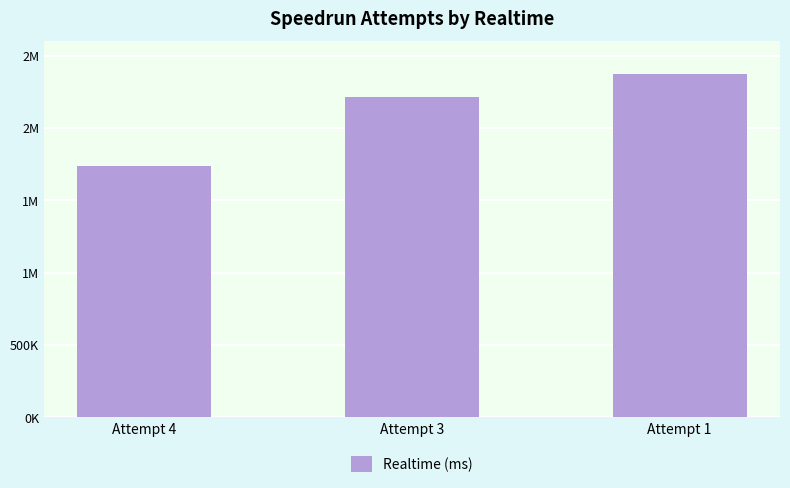

Reading right to left, transcribe all the data shown in this chart.

Attempt 1=2375763	Attempt 3=2212209	Attempt 4=1740876